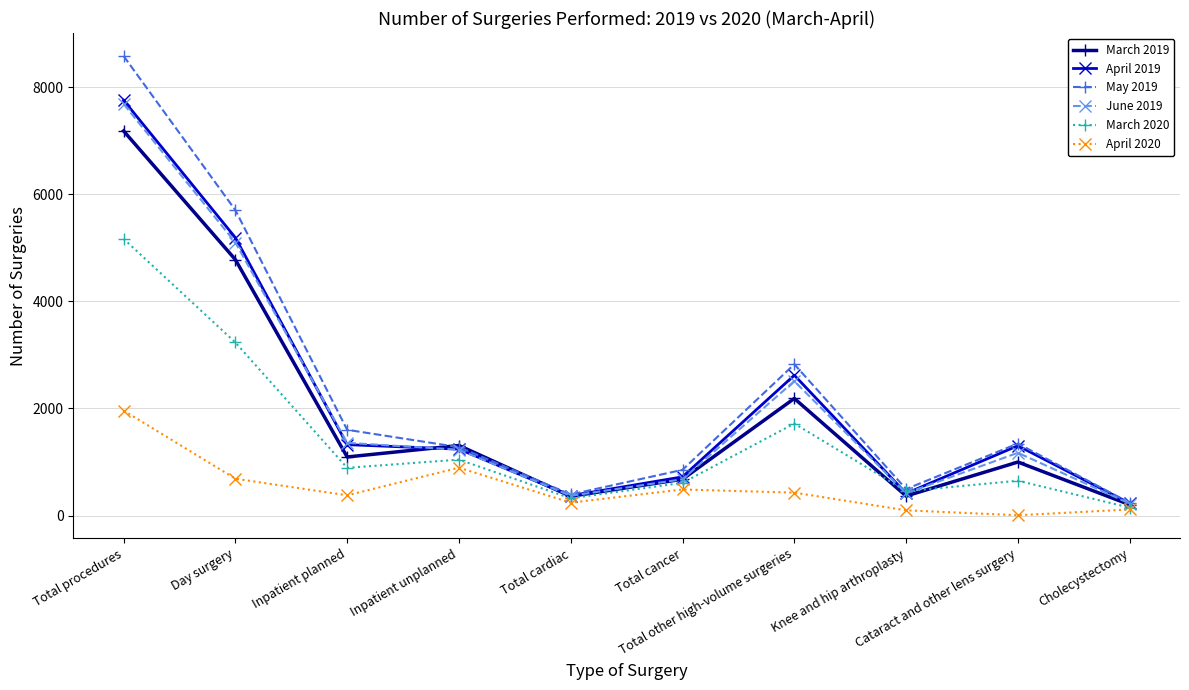

At which label does May 2019 reach its minimum?

Cholecystectomy